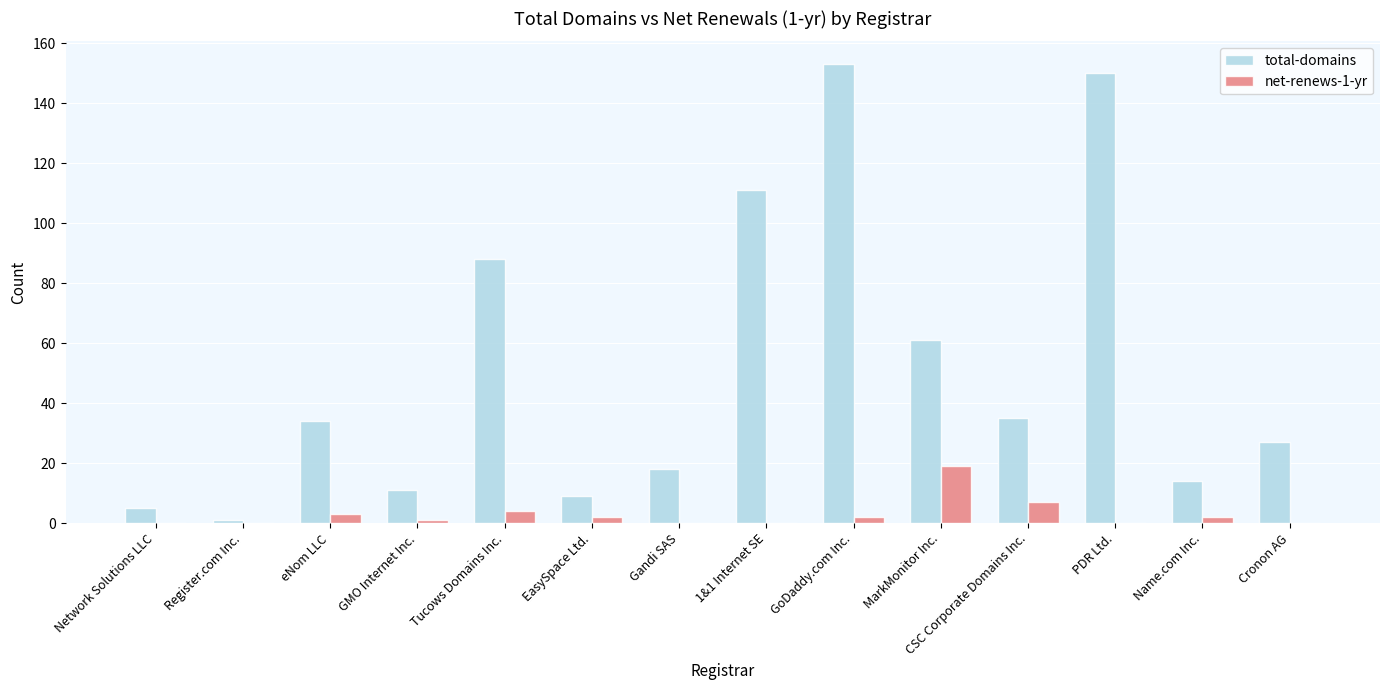

What is the sum of the net-renews-1-yr values at GMO Internet Inc. and GoDaddy.com Inc.?

3